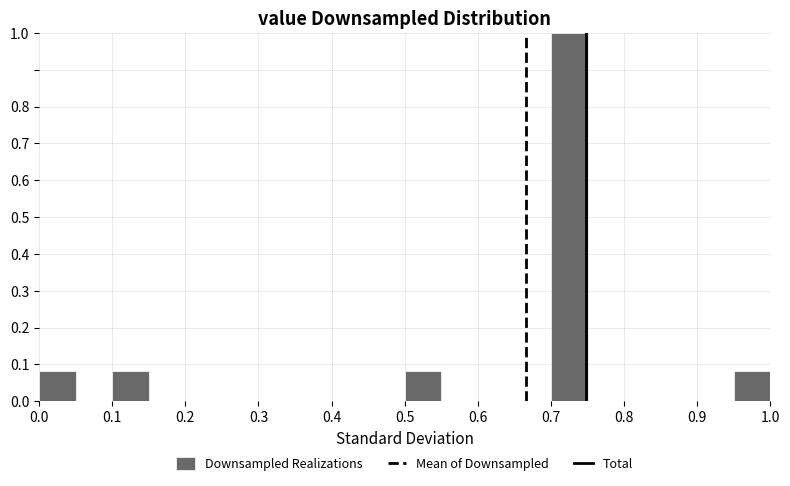

How tall is the bar that spans 0.95 to 1.00 on the x-axis? The values are not printed on the chart, so give them approximately, as read against the axis.

0.08